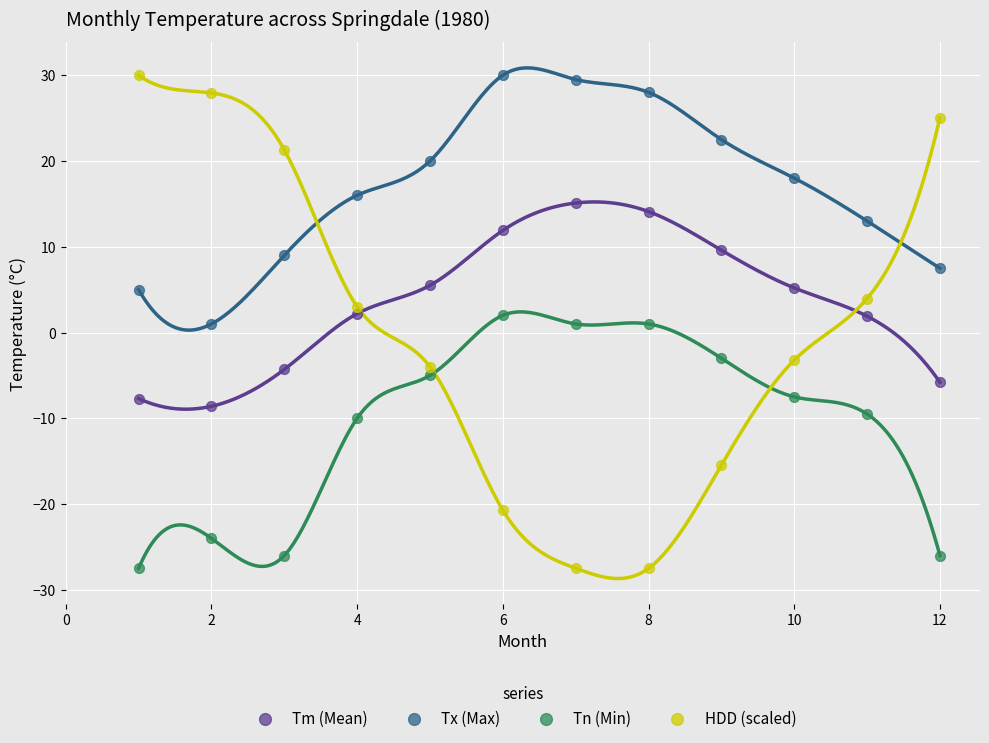

Across all data points, what is the range of X values (max minus min)?

11.0